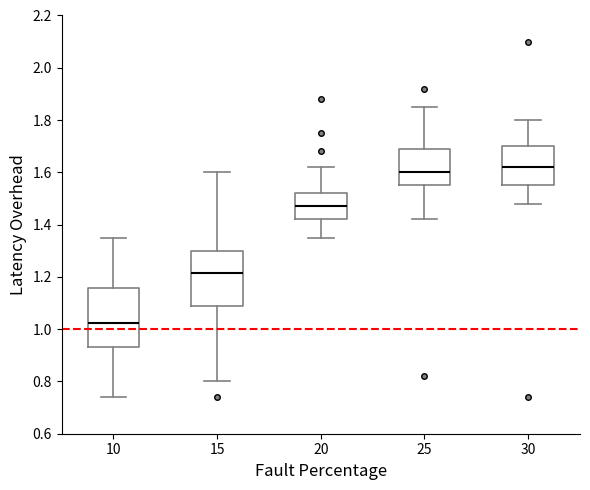

Where is the upper edge of the box at x = 15 on the y-axis? The values are not printed on the chart, so give them approximately, as read against the axis.

1.30